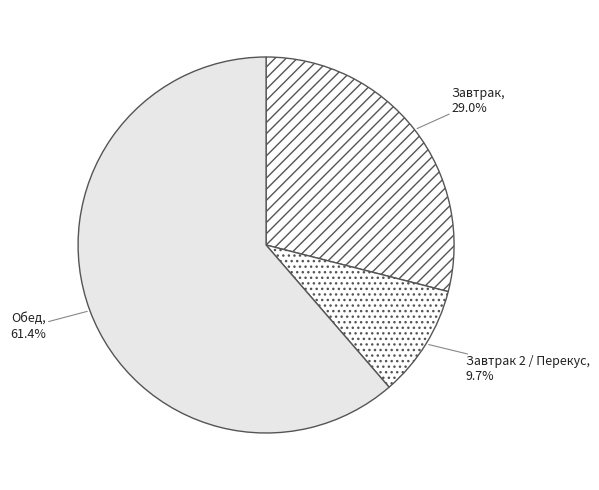

To the nearest percent, what is the average slice percentage?

33%